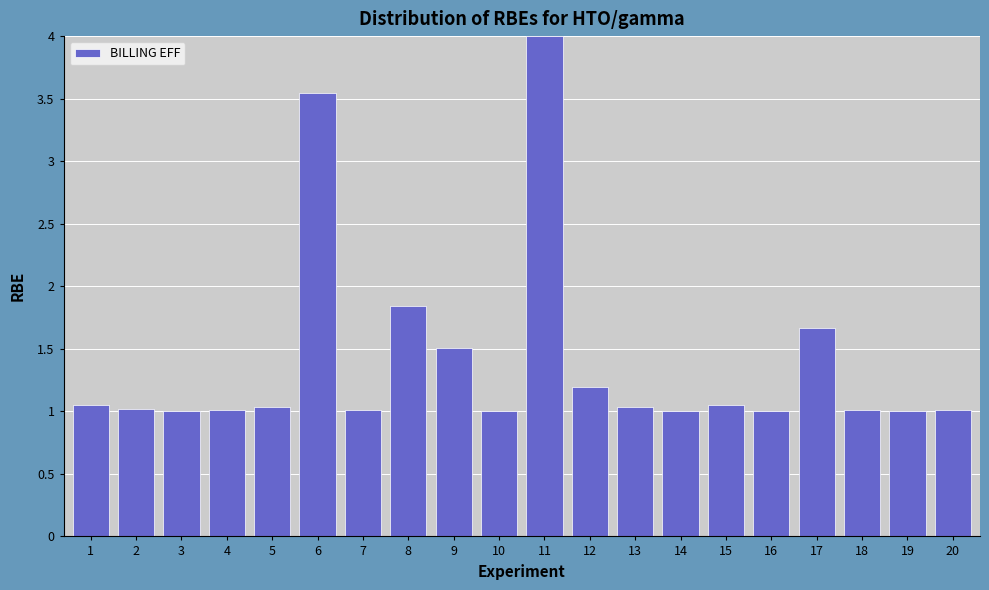

Which has a higher value, 20 or 6?

6